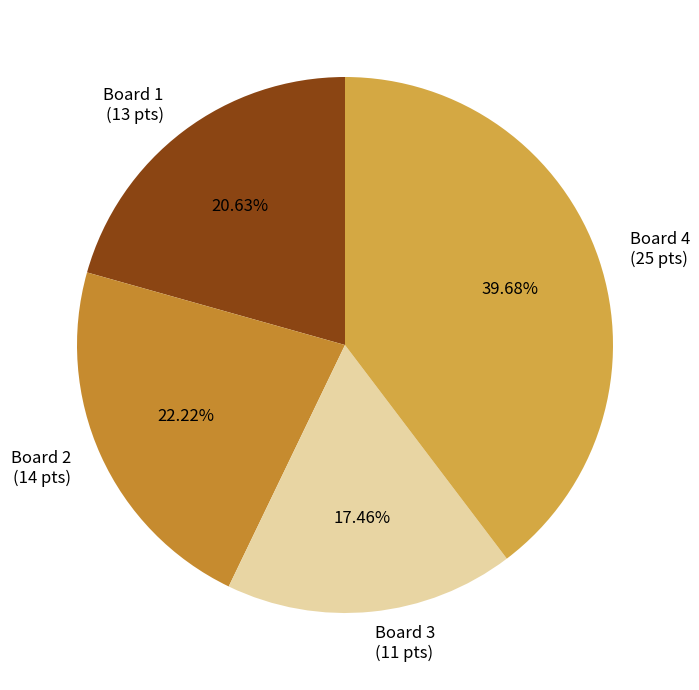

What is the ratio of the value at Board 4 to the value at Board 2?

1.8